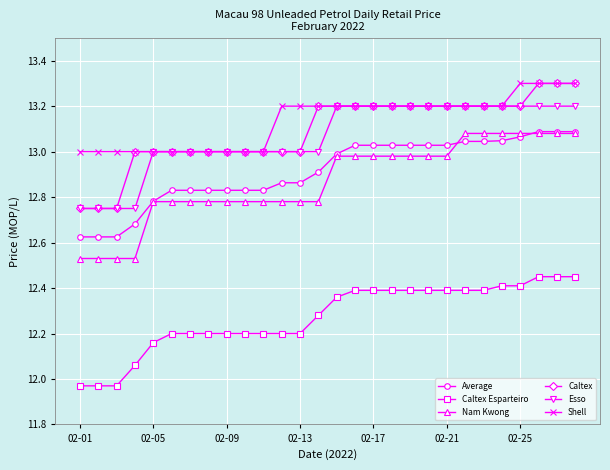

What is the maximum value shown in the chart?

13.3